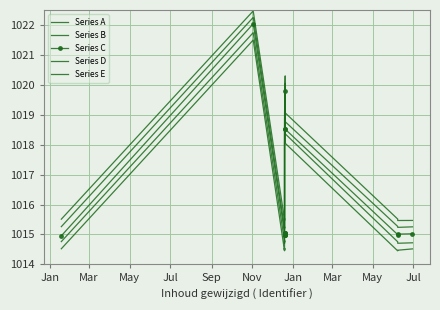

Which series has the largest range (max minus min)?

Series C